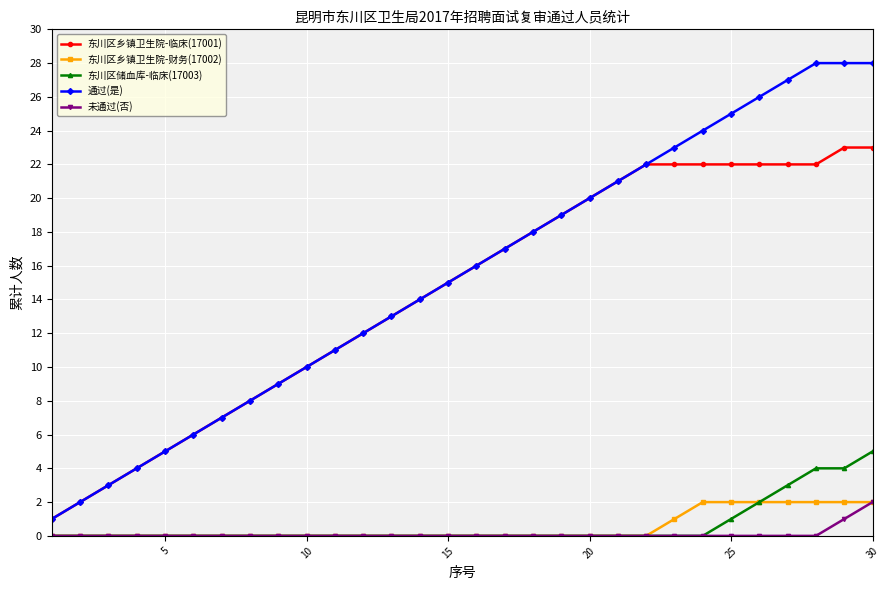

True or false: 东川区储血库-临床(17003) and 通过(是) intersect in this chart.

False